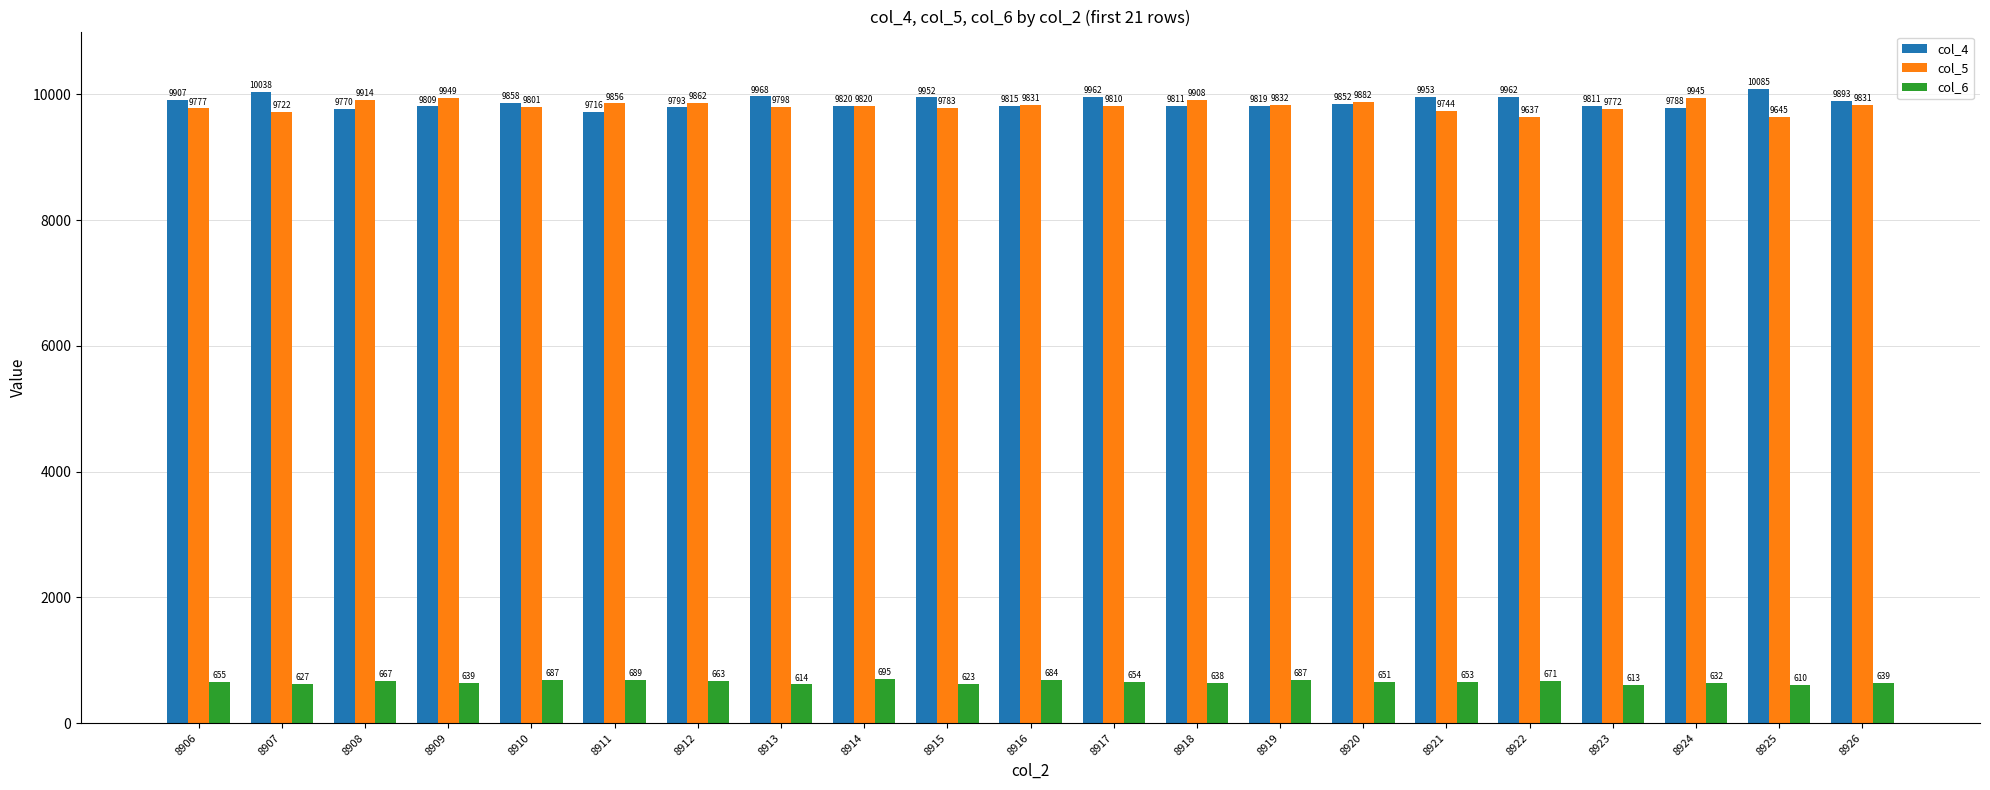

The col_6 series shows 623 at 8915. True or false?

True